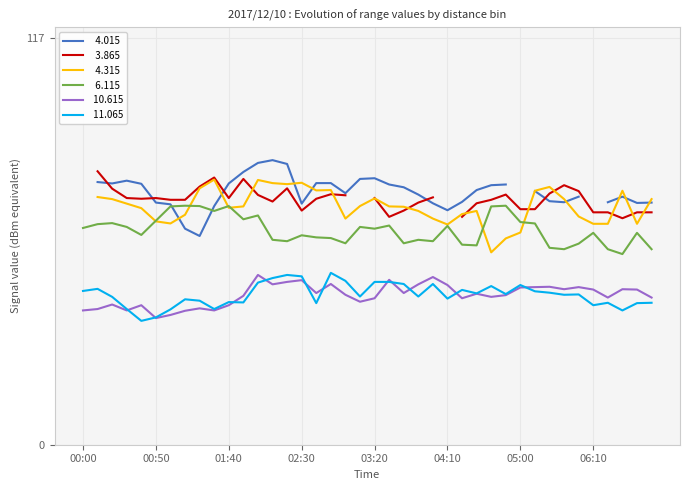

List the labels in order of  10.615 value, smallest first.

00:50, 01:00, 01:10, 00:00, 00:30, 01:30, 00:10, 01:20, 00:40, 01:40, 00:20, 03:10, 03:20, 04:20, 06:20, 05:50, 04:40, 01:50, 04:50, 03:00, 04:30, 02:40, 03:40, 06:10, 05:40, 05:30, 06:30, 05:00, 05:10, 06:00, 05:20, 04:10, 02:10, 03:50, 02:50, 02:20, 02:30, 03:30, 04:00, 02:00